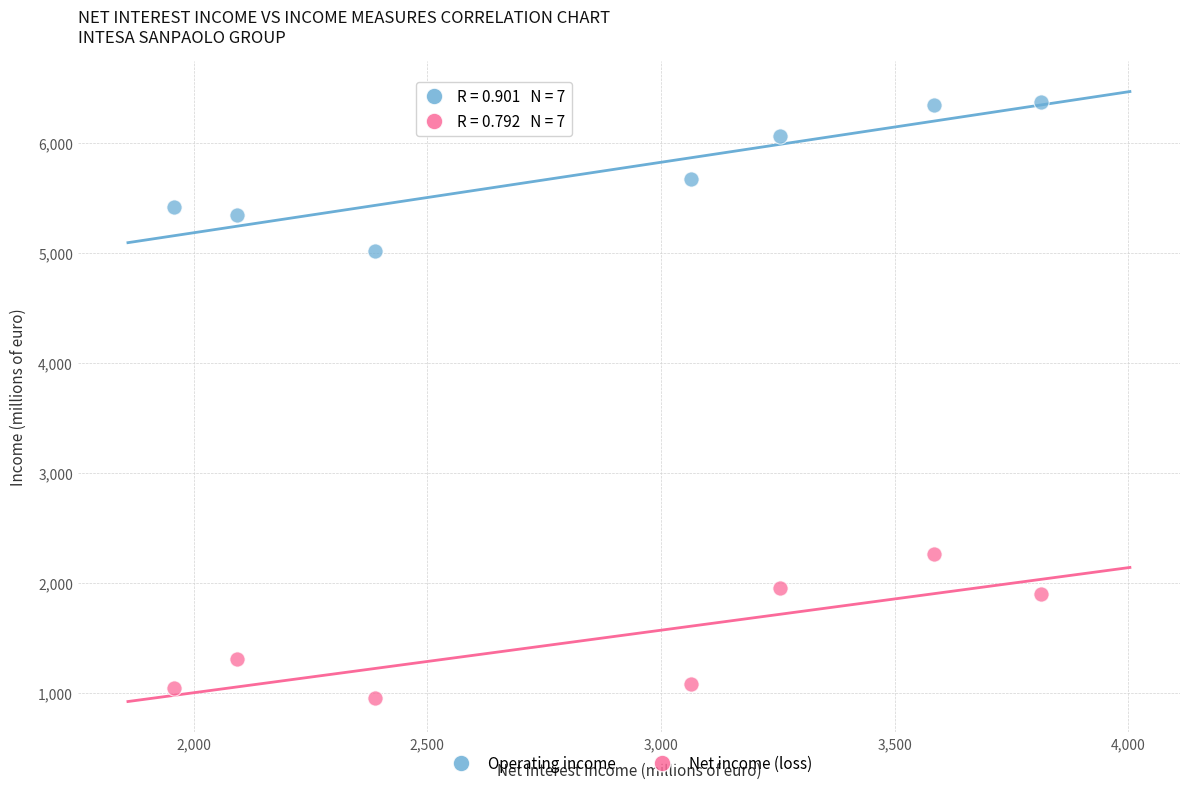

What are all the series names shown in the legend?

Operating income, Net income (loss)